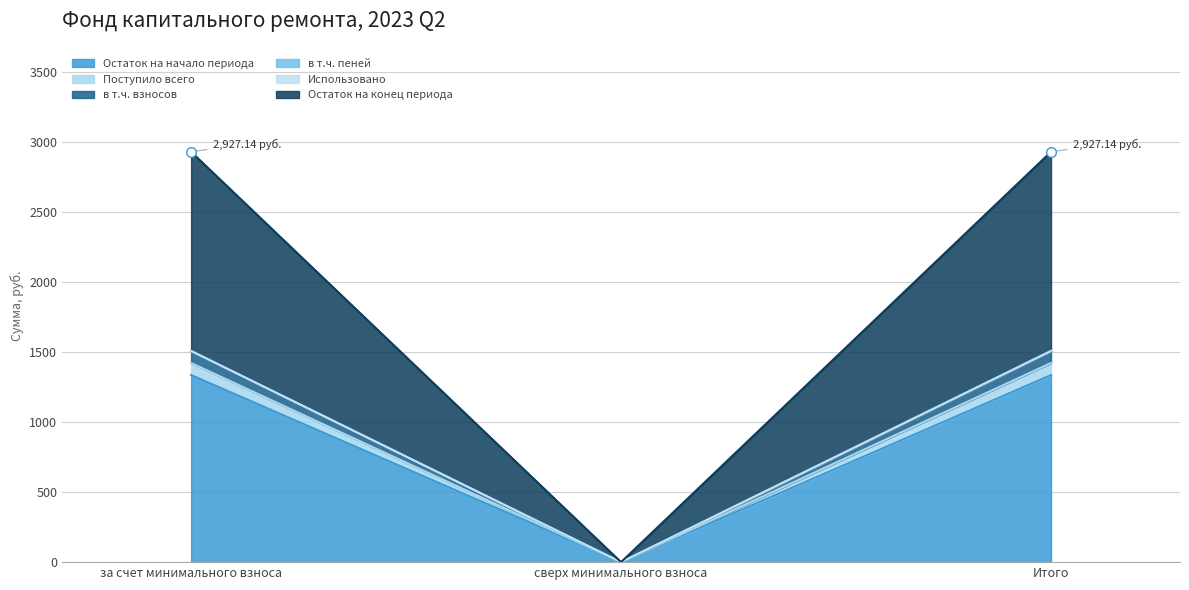

Between Итого and сверх минимального взноса, which is larger?

Итого